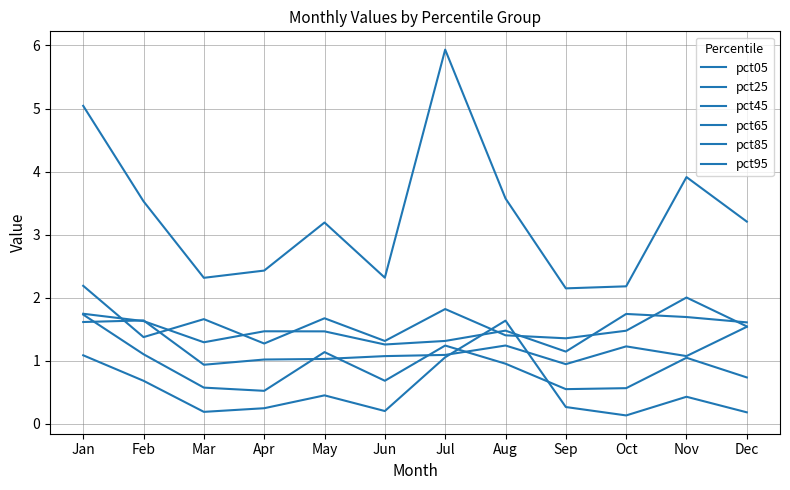

How many lines are shown in the chart?

6